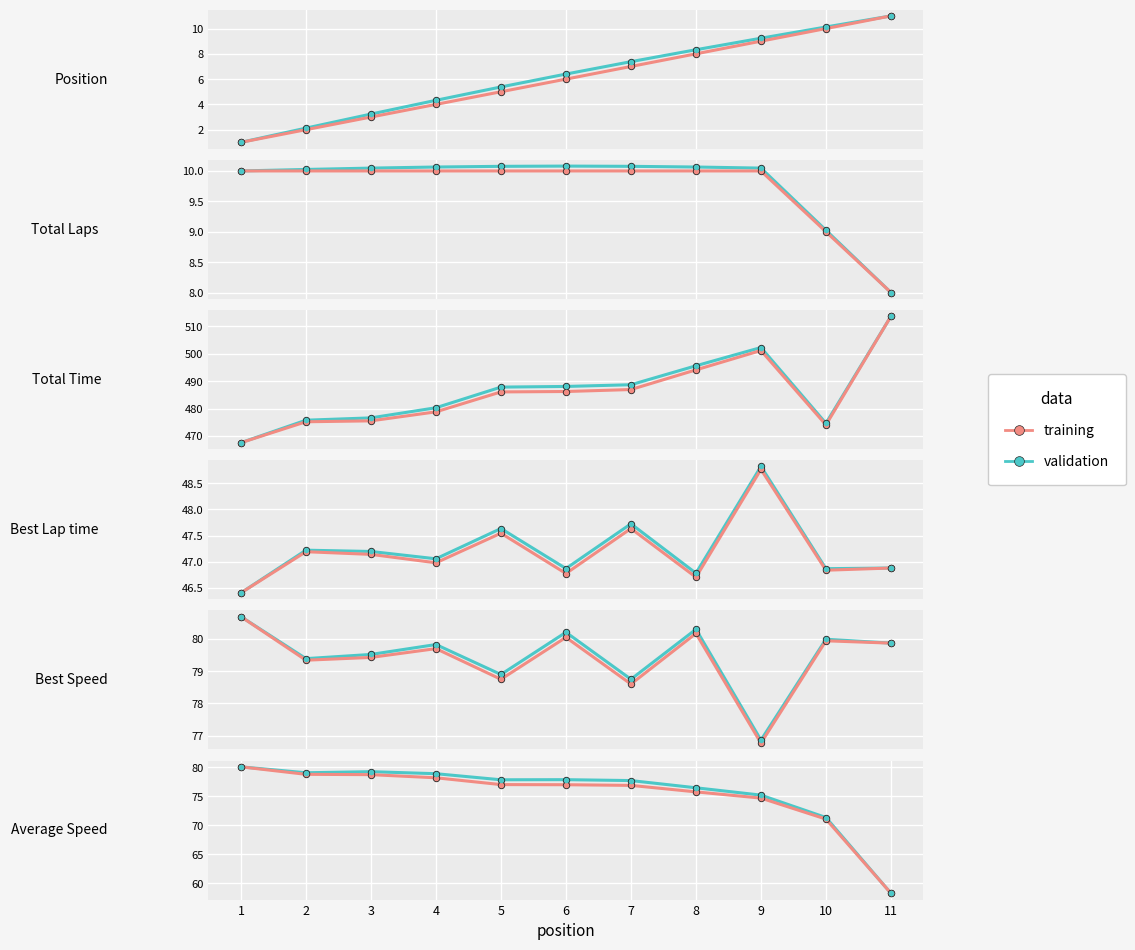

Which series contains the highest Y value?

training